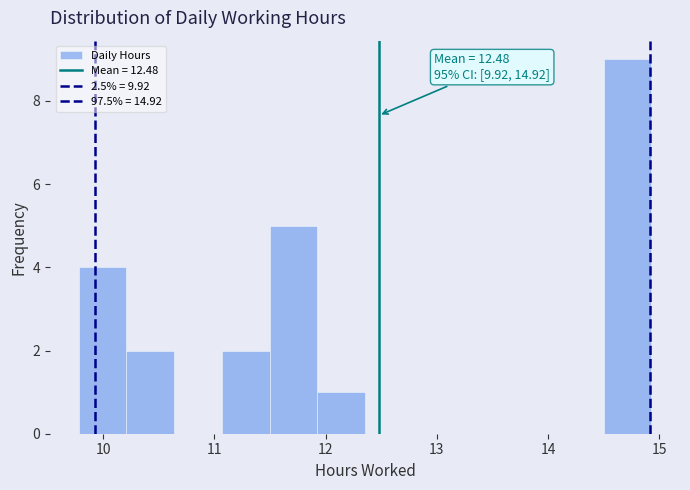

Over which range of the x-axis is the bar tallest?

14.5 to 14.9